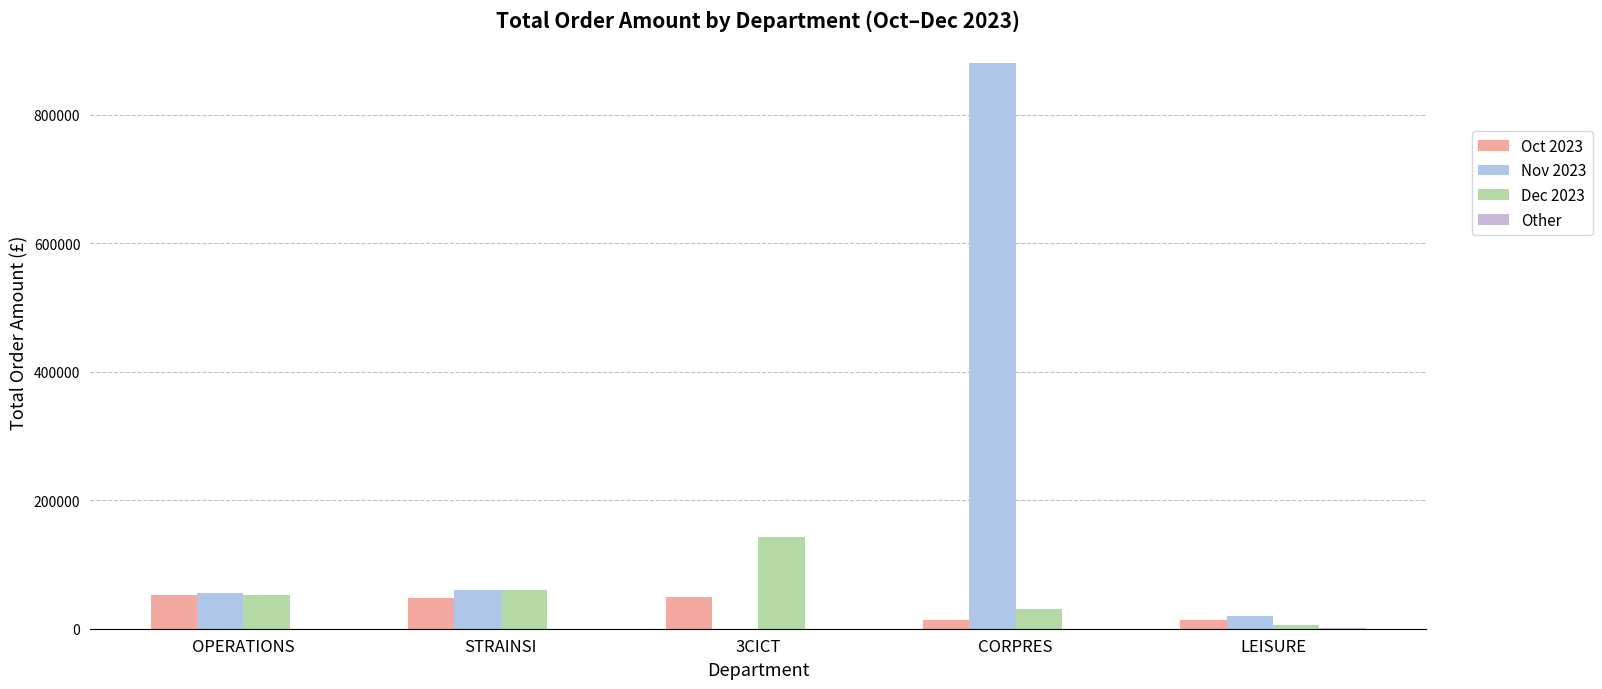

How many groups of bars are there?

5